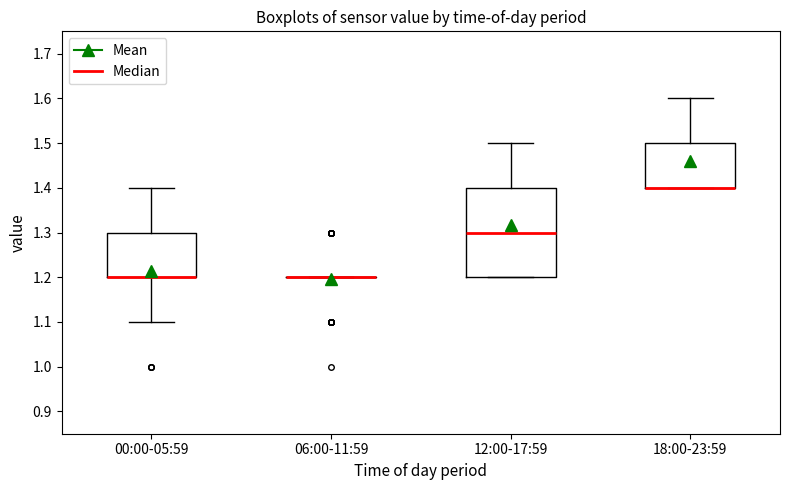

Comparing the boxes themselves (not the whiskers), which one is the tallest?

12:00-17:59